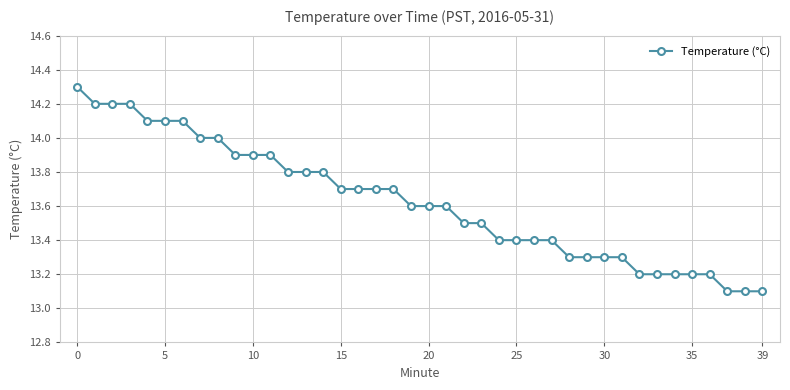

How many lines are shown in the chart?

1